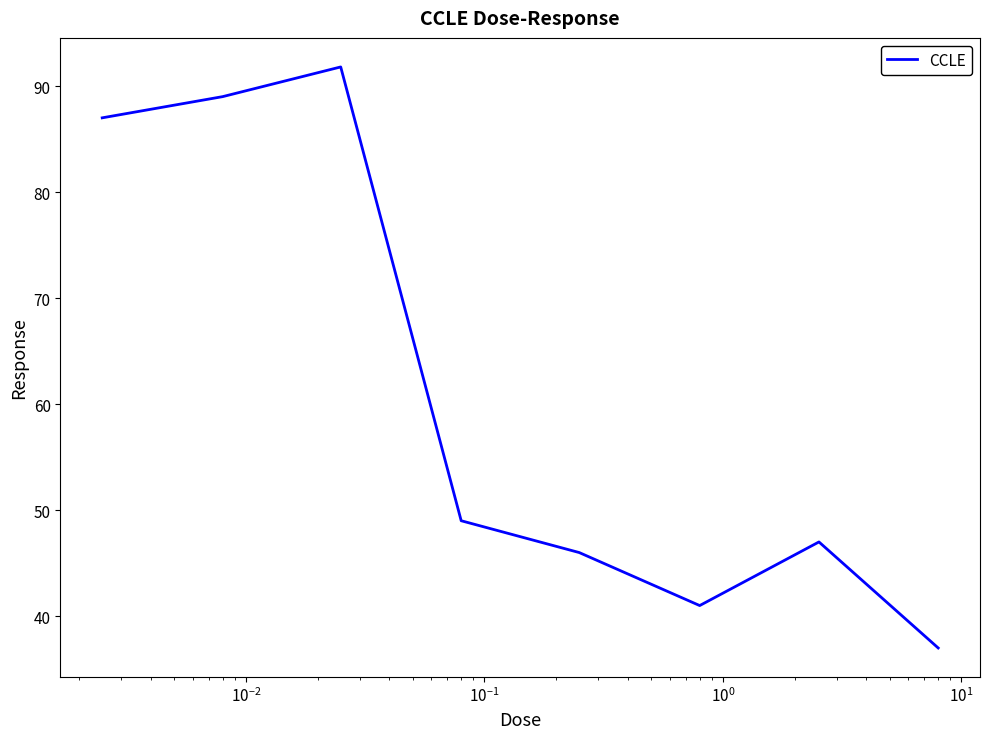

How many lines are shown in the chart?

1